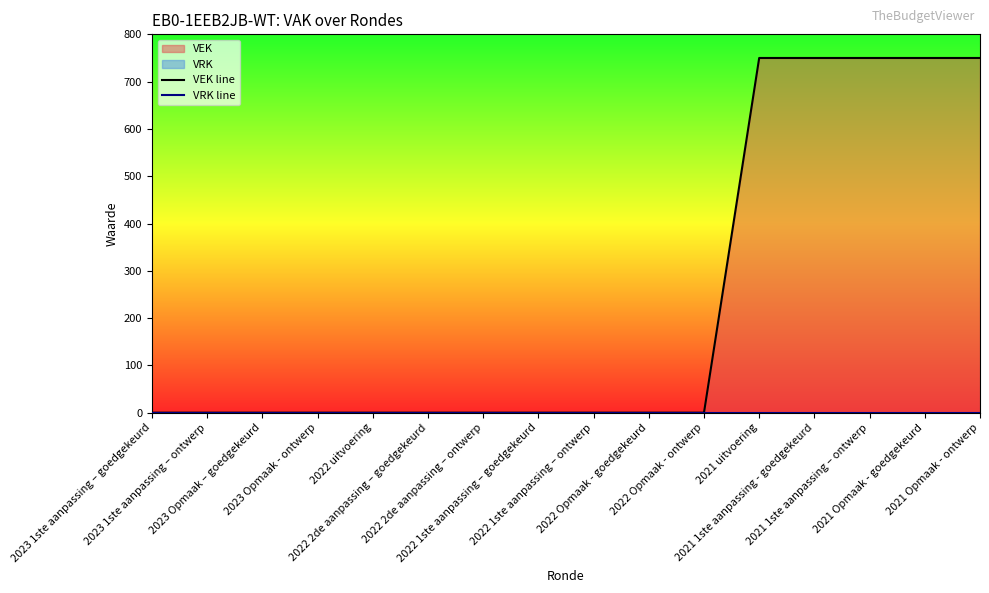

Rank the categories by VRK line value from highest to lowest.

2023 1ste aanpassing – goedgekeurd, 2023 1ste aanpassing – ontwerp, 2023 Opmaak – goedgekeurd, 2023 Opmaak - ontwerp, 2022 uitvoering, 2022 2de aanpassing – goedgekeurd, 2022 2de aanpassing – ontwerp, 2022 1ste aanpassing – goedgekeurd, 2022 1ste aanpassing – ontwerp, 2022 Opmaak - goedgekeurd, 2022 Opmaak - ontwerp, 2021 uitvoering, 2021 1ste aanpassing - goedgekeurd, 2021 1ste aanpassing – ontwerp, 2021 Opmaak - goedgekeurd, 2021 Opmaak - ontwerp